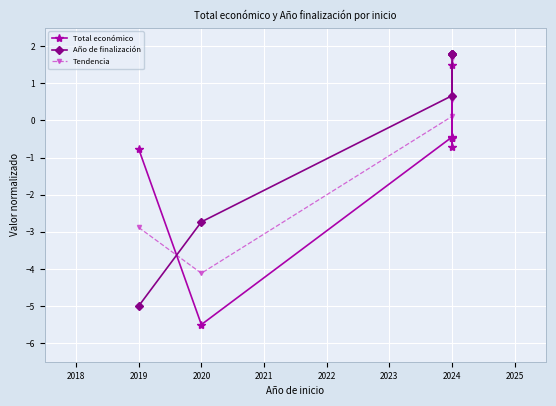

How many lines are shown in the chart?

3